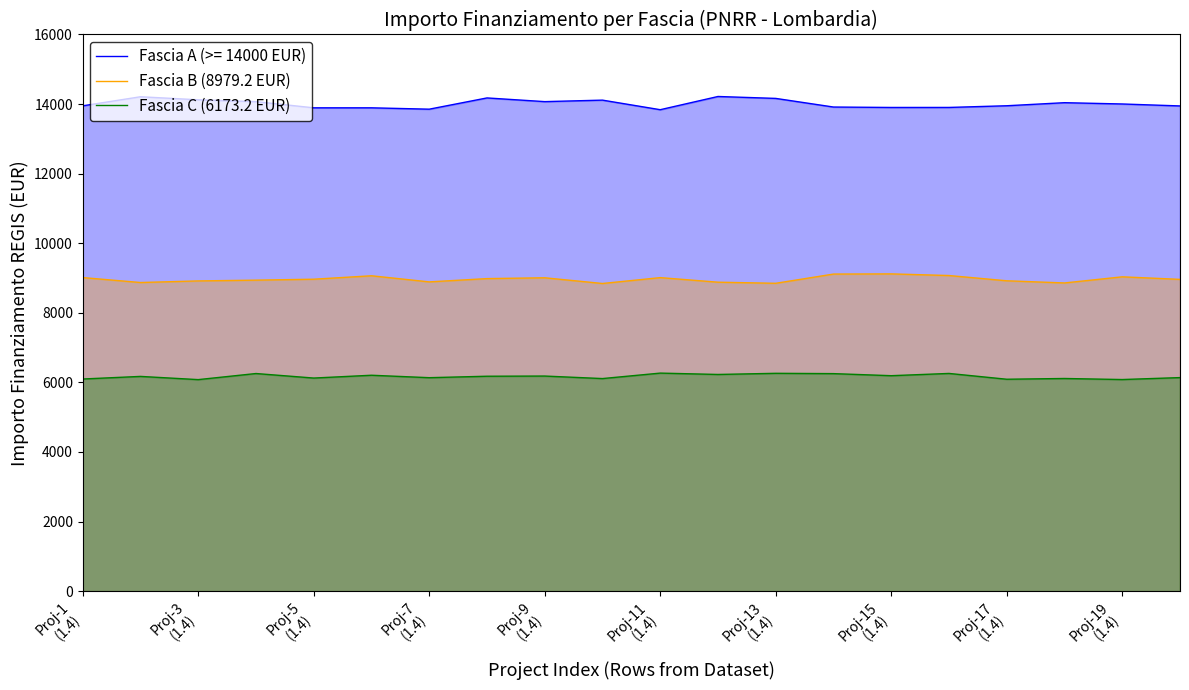

What is the minimum value for Fascia A (>= 14000 EUR)?

13838.2